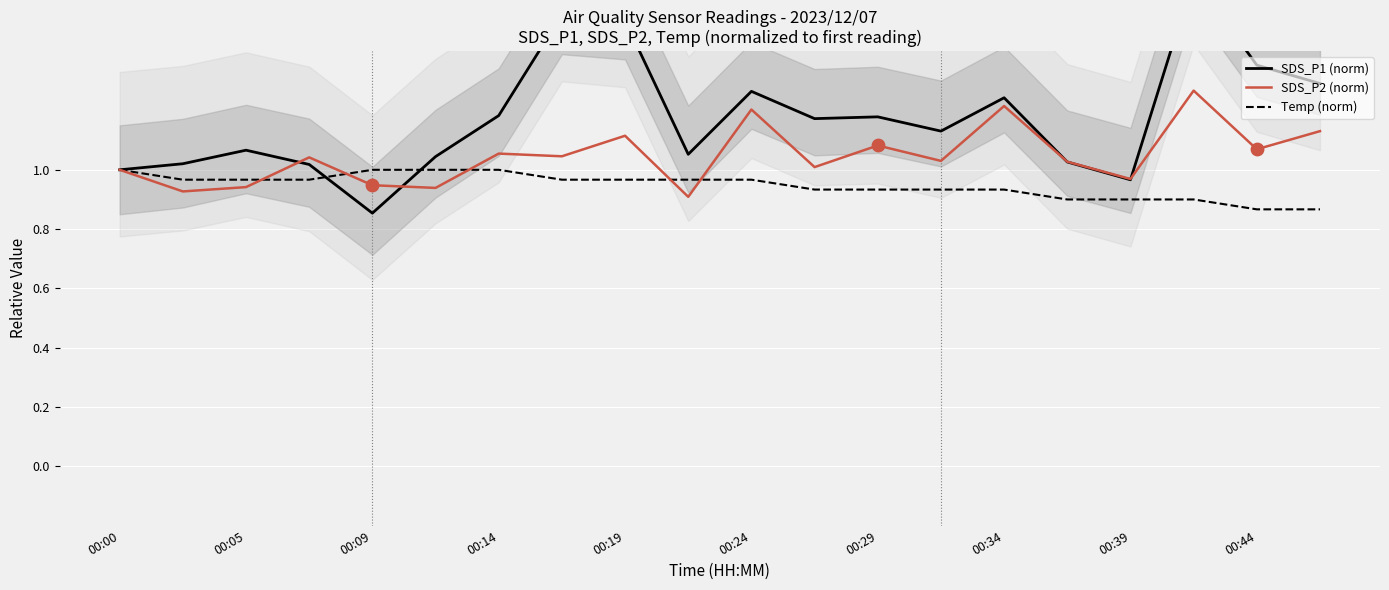

At how many categories does at least one series exceed 1?

17